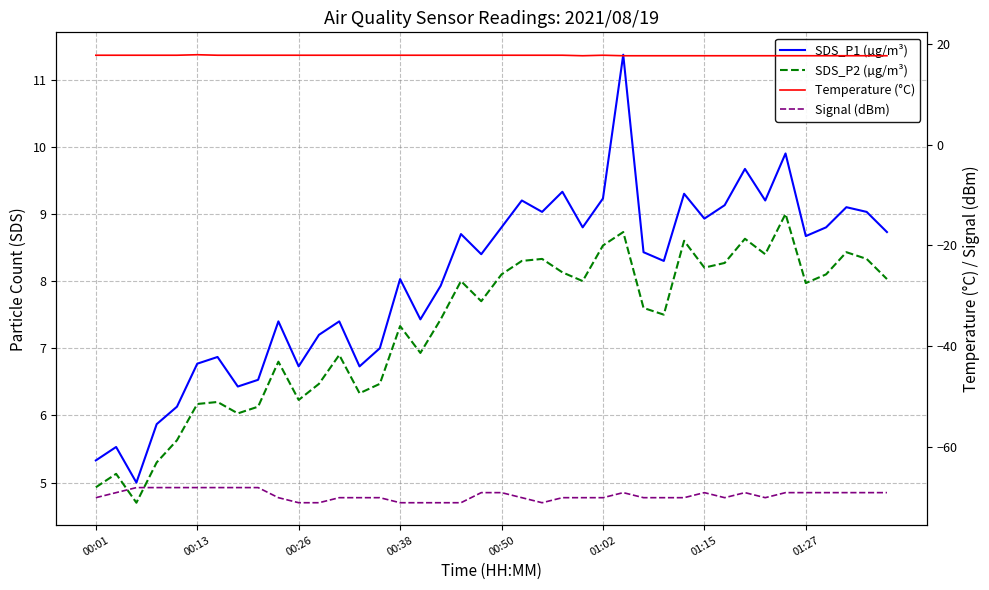

Where is Temperature (°C) nearest to the value 17?

24